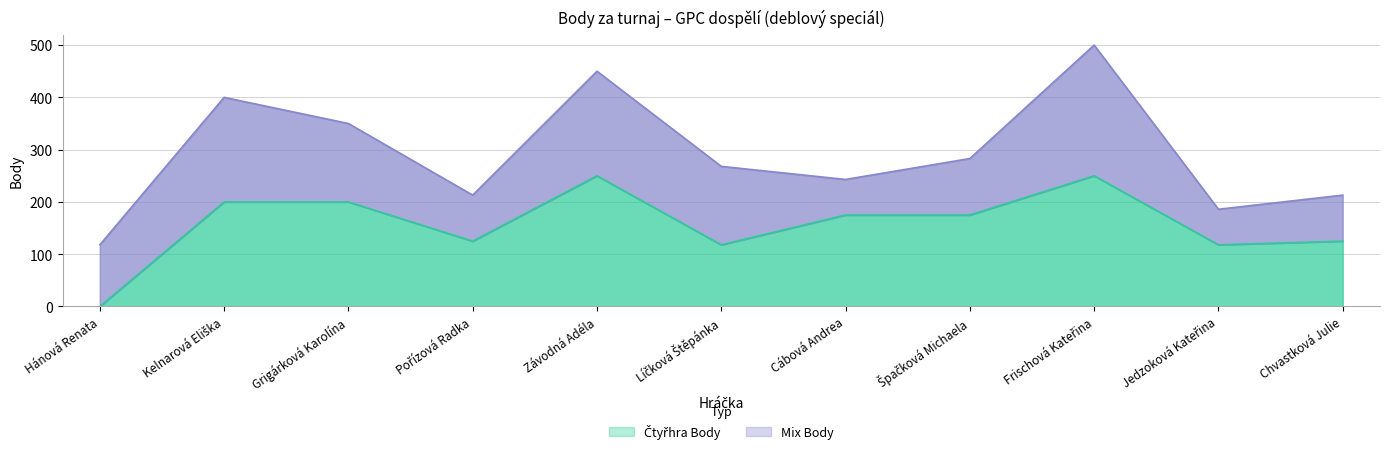

How many values are above zero?

10